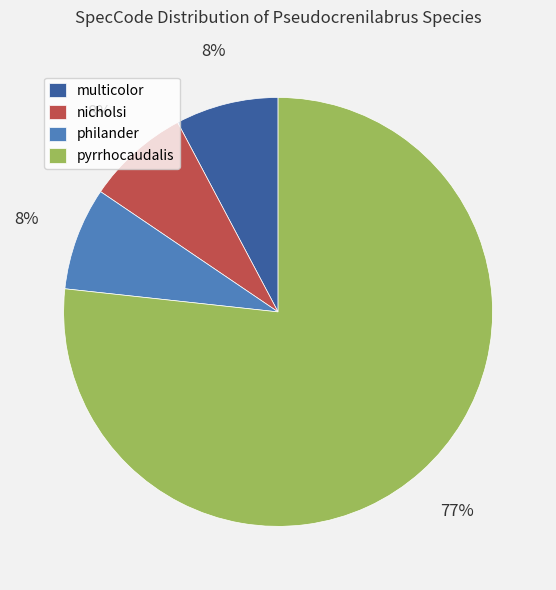

Which slice is the largest?

pyrrhocaudalis